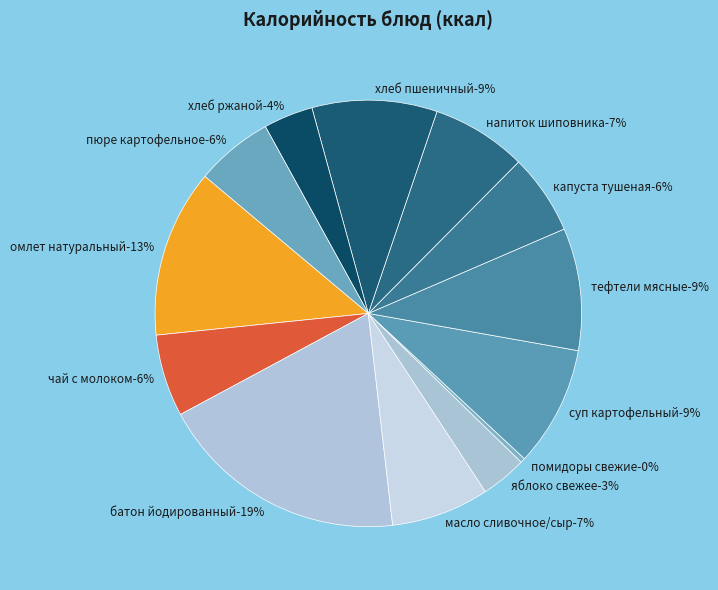

Rank the categories by value from lowest to highest.

помидоры свежие, яблоко свежее, хлеб ржаной, пюре картофельное, капуста тушеная, чай с молоком, напиток шиповника, масло сливочное/сыр, суп картофельный, тефтели мясные, хлеб пшеничный, омлет натуральный, батон йодированный